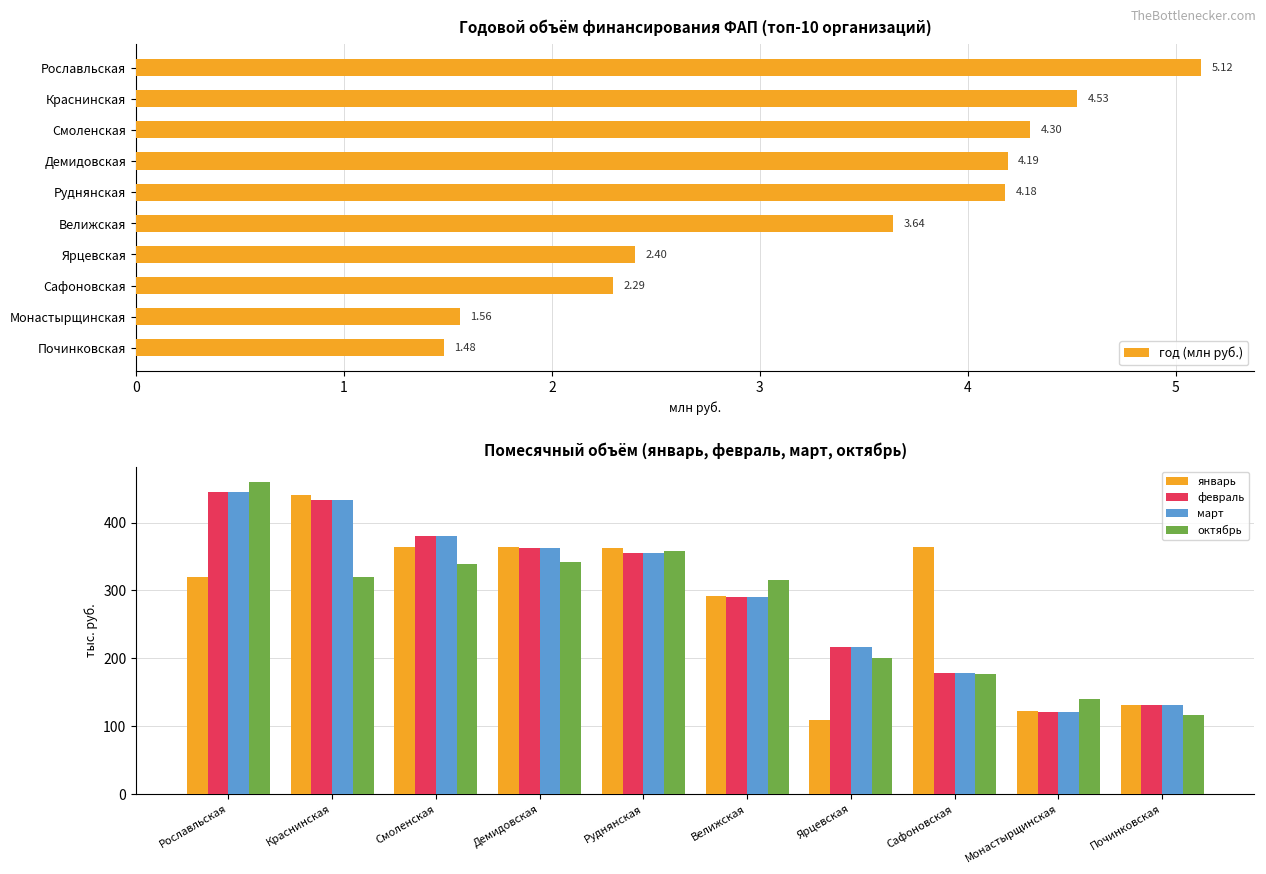

What is the lowest value of the март series?

120.2